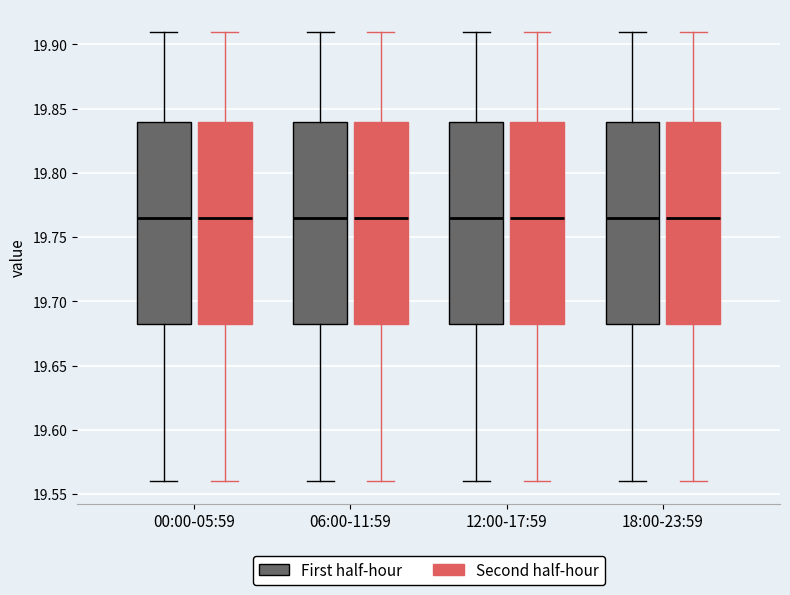

Reading left to right, transcribe this box plot: for each box, give where its median line is, the range the box spans, and where its two whiskers end, as read against the y-axis. The values are not printed on the chart, so give them approximately, as read against the axis.

00:00-05:59 (First half-hour): median 19.765, box 19.685 to 19.840, whiskers 19.560 to 19.910
00:00-05:59 (Second half-hour): median 19.765, box 19.685 to 19.840, whiskers 19.560 to 19.910
06:00-11:59 (First half-hour): median 19.765, box 19.685 to 19.840, whiskers 19.560 to 19.910
06:00-11:59 (Second half-hour): median 19.765, box 19.685 to 19.840, whiskers 19.560 to 19.910
12:00-17:59 (First half-hour): median 19.765, box 19.685 to 19.840, whiskers 19.560 to 19.910
12:00-17:59 (Second half-hour): median 19.765, box 19.685 to 19.840, whiskers 19.560 to 19.910
18:00-23:59 (First half-hour): median 19.765, box 19.685 to 19.840, whiskers 19.560 to 19.910
18:00-23:59 (Second half-hour): median 19.765, box 19.685 to 19.840, whiskers 19.560 to 19.910